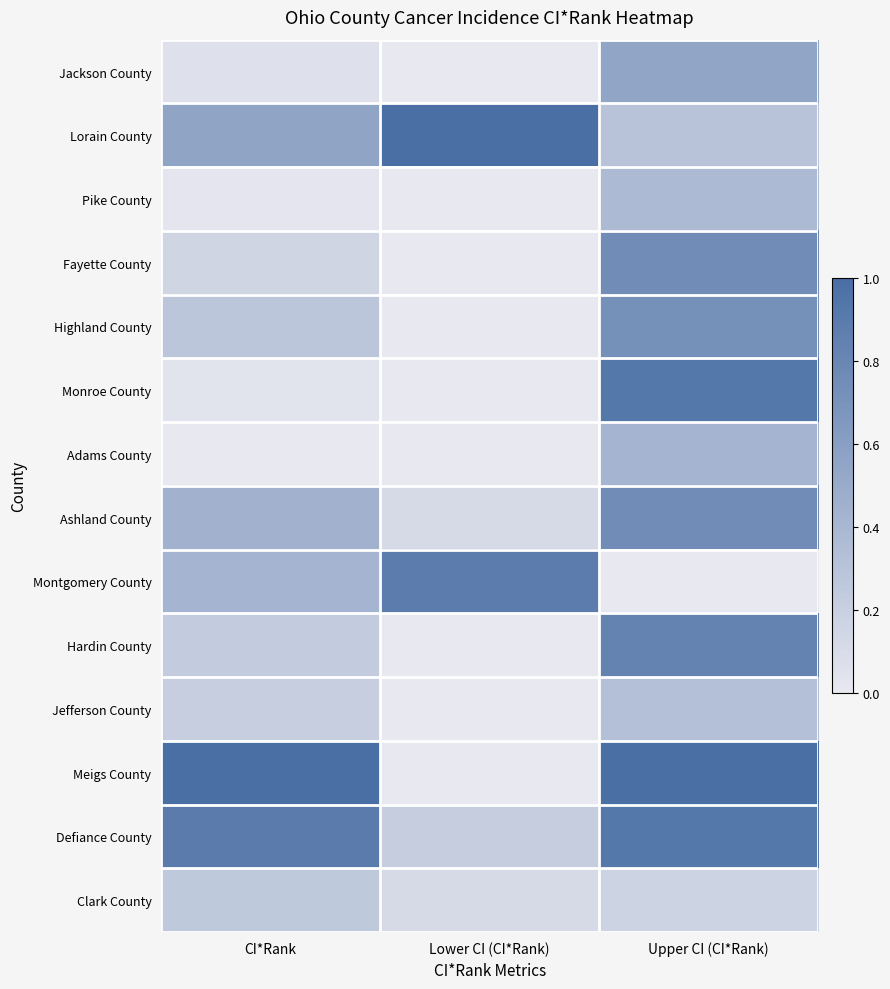

Reading left to right, list all the values displayed in this chart.

Jackson County: CI*Rank=0.1	Lower CI (CI*Rank)=0.0	Upper CI (CI*Rank)=0.5
Lorain County: CI*Rank=0.6	Lower CI (CI*Rank)=1.0	Upper CI (CI*Rank)=0.3
Pike County: CI*Rank=0.0	Lower CI (CI*Rank)=0.0	Upper CI (CI*Rank)=0.4
Fayette County: CI*Rank=0.1	Lower CI (CI*Rank)=0.0	Upper CI (CI*Rank)=0.7
Highland County: CI*Rank=0.3	Lower CI (CI*Rank)=0.0	Upper CI (CI*Rank)=0.7
Monroe County: CI*Rank=0.0	Lower CI (CI*Rank)=0.0	Upper CI (CI*Rank)=0.9
Adams County: CI*Rank=0.0	Lower CI (CI*Rank)=0.0	Upper CI (CI*Rank)=0.4
Ashland County: CI*Rank=0.4	Lower CI (CI*Rank)=0.1	Upper CI (CI*Rank)=0.7
Montgomery County: CI*Rank=0.4	Lower CI (CI*Rank)=0.9	Upper CI (CI*Rank)=0.0
Hardin County: CI*Rank=0.2	Lower CI (CI*Rank)=0.0	Upper CI (CI*Rank)=0.8
Jefferson County: CI*Rank=0.2	Lower CI (CI*Rank)=0.0	Upper CI (CI*Rank)=0.3
Meigs County: CI*Rank=1.0	Lower CI (CI*Rank)=0.0	Upper CI (CI*Rank)=1.0
Defiance County: CI*Rank=0.9	Lower CI (CI*Rank)=0.2	Upper CI (CI*Rank)=0.9
Clark County: CI*Rank=0.3	Lower CI (CI*Rank)=0.1	Upper CI (CI*Rank)=0.2